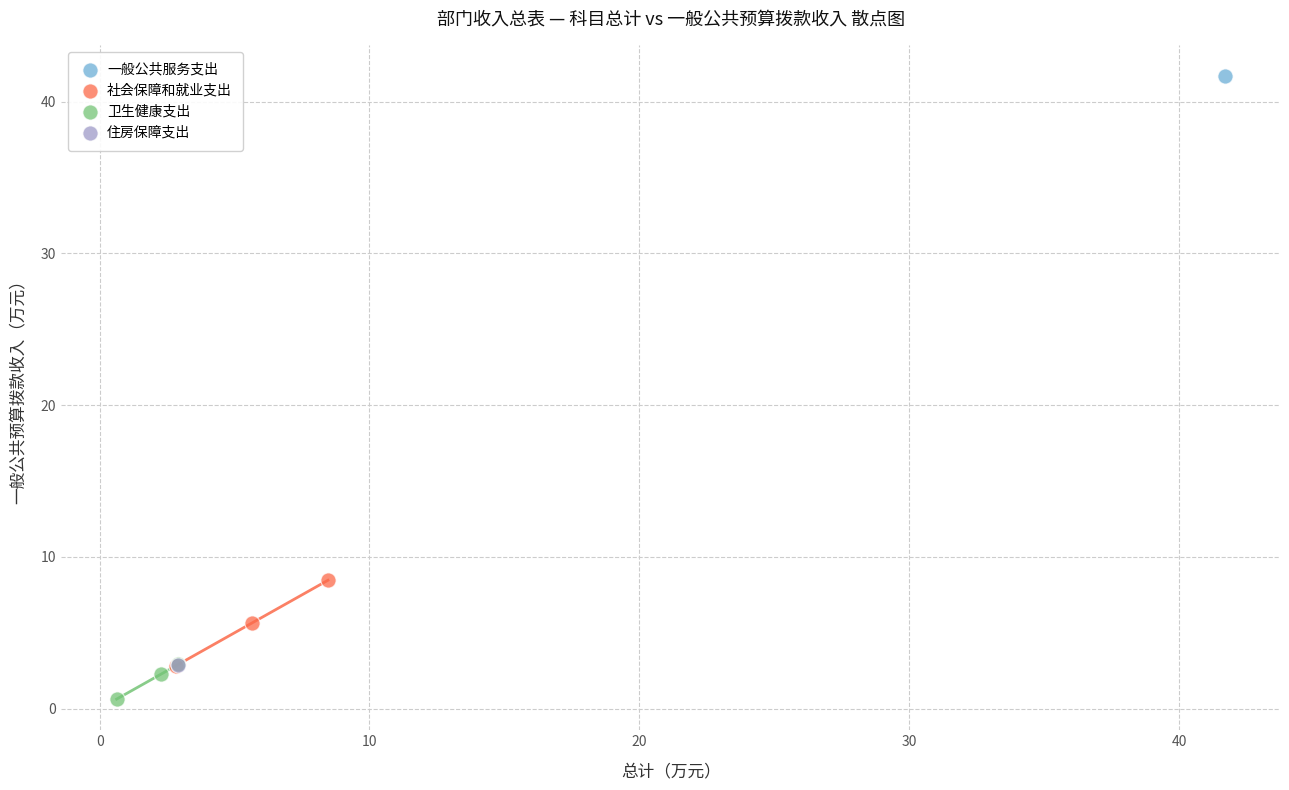

What are all the series names shown in the legend?

一般公共服务支出, 社会保障和就业支出, 卫生健康支出, 住房保障支出